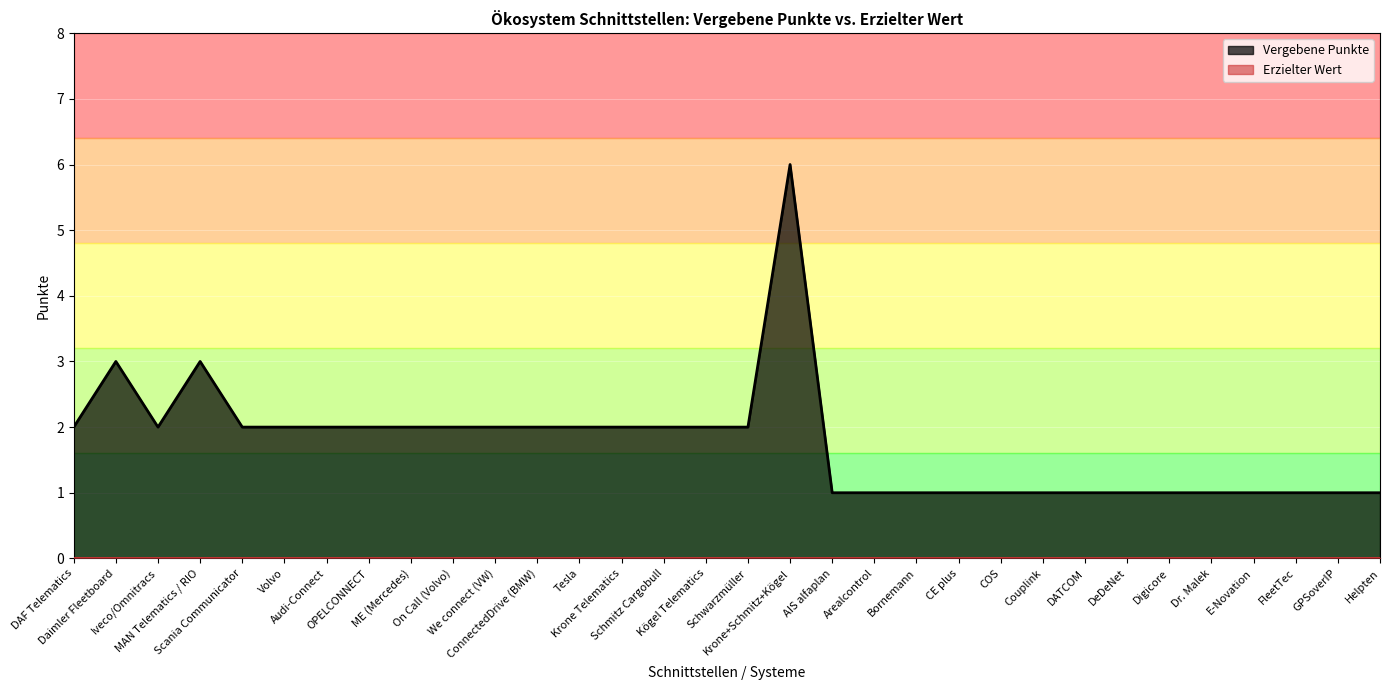

Reading left to right, list all the values displayed in this chart.

DAF Telematics=2	Daimler Fleetboard=3	Iveco/Omnitracs=2	MAN Telematics / RIO=3	Scania Communicator=2	Volvo=2	Audi-Connect=2	OPELCONNECT=2	ME (Mercedes)=2	On Call (Volvo)=2	We connect (VW)=2	ConnectedDrive (BMW)=2	Tesla=2	Krone Telematics=2	Schmitz Cargobull=2	Kögel Telematics=2	Schwarzmüller=2	Krone+Schmitz+Kögel=6	AIS alfaplan=1	Arealcontrol=1	Bornemann=1	CE plus=1	COS=1	Couplink=1	DATCOM=1	DeDeNet=1	Digicore=1	Dr. Malek=1	E-Novation=1	FleetTec=1	GPSoverIP=1	Helpten=1